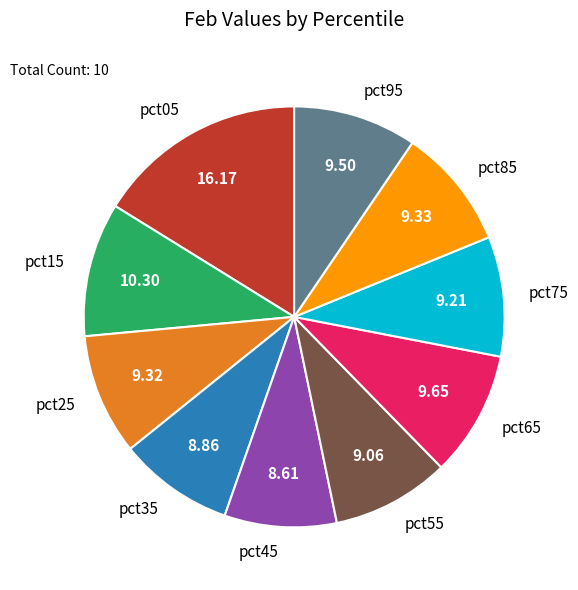

True or false: pct25 accounts for 19% of the total.

False